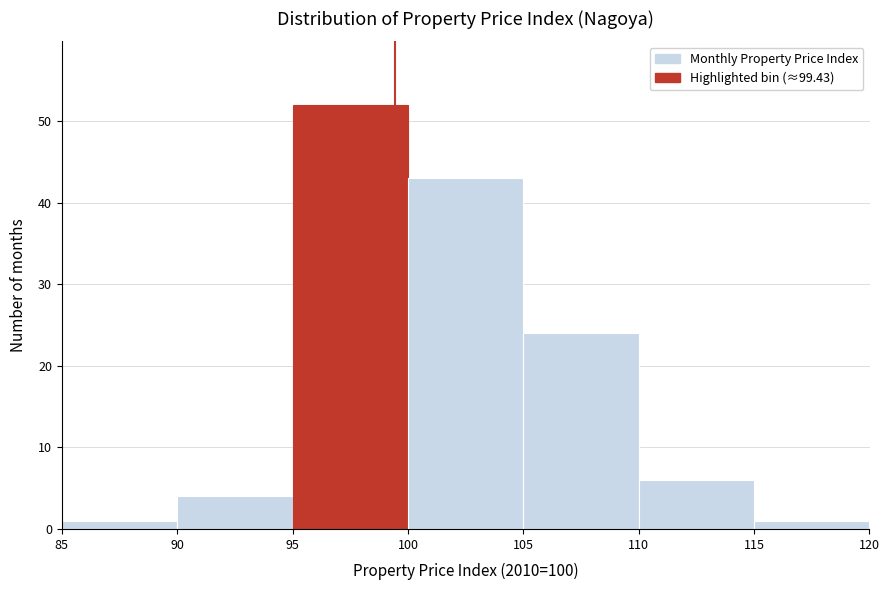

What is the height of the bar covering 95 to 100 on the x-axis? The values are not printed on the chart, so give them approximately, as read against the axis.

52